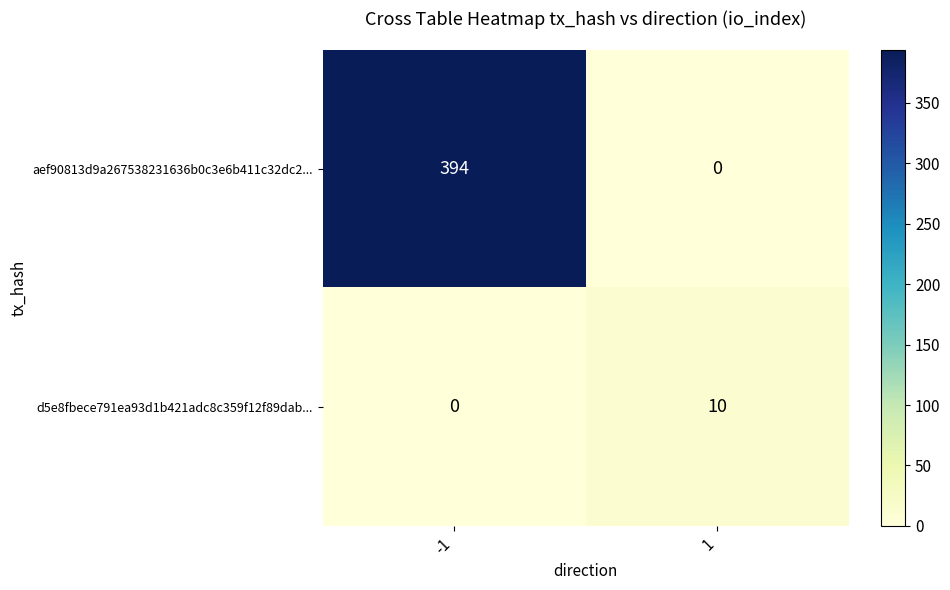

What is the spread (max minus min) of values at -1?

394